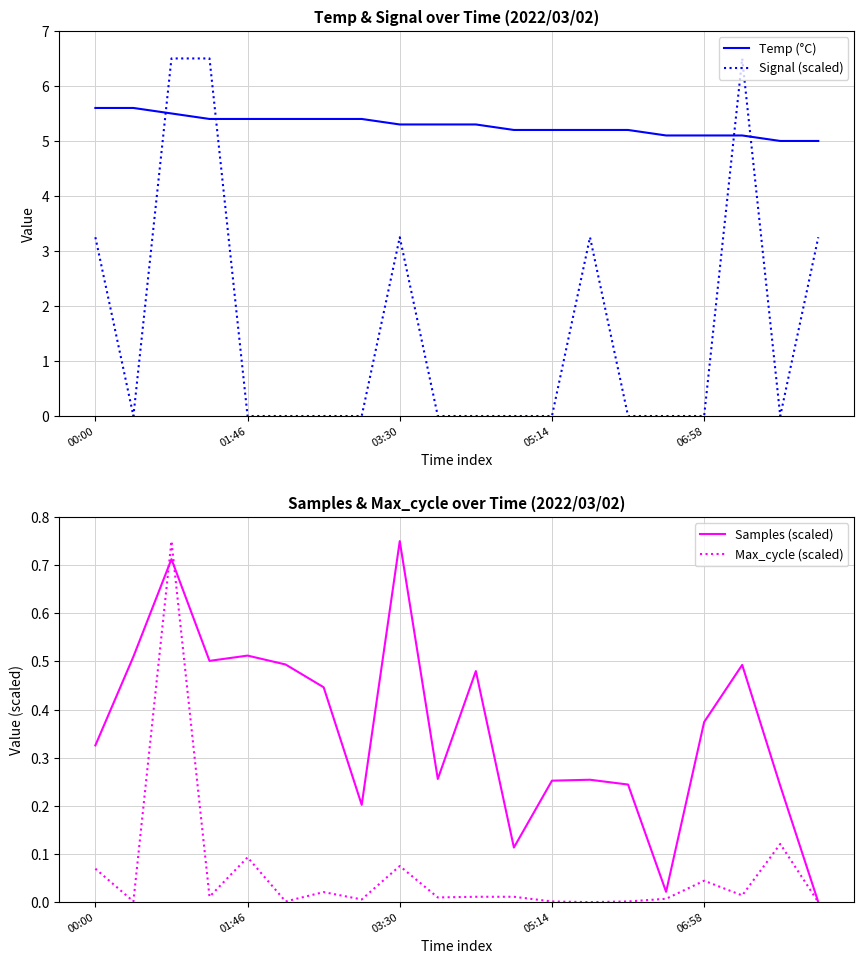

What is the average value of the Max_cycle (scaled) series?

0.1